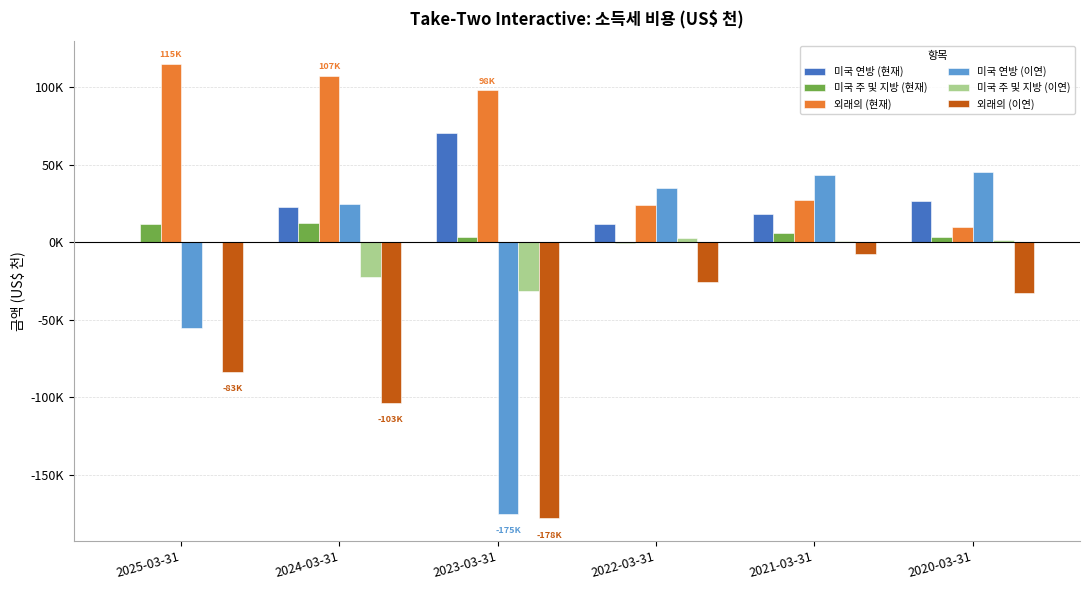

Are the bars horizontal?

No